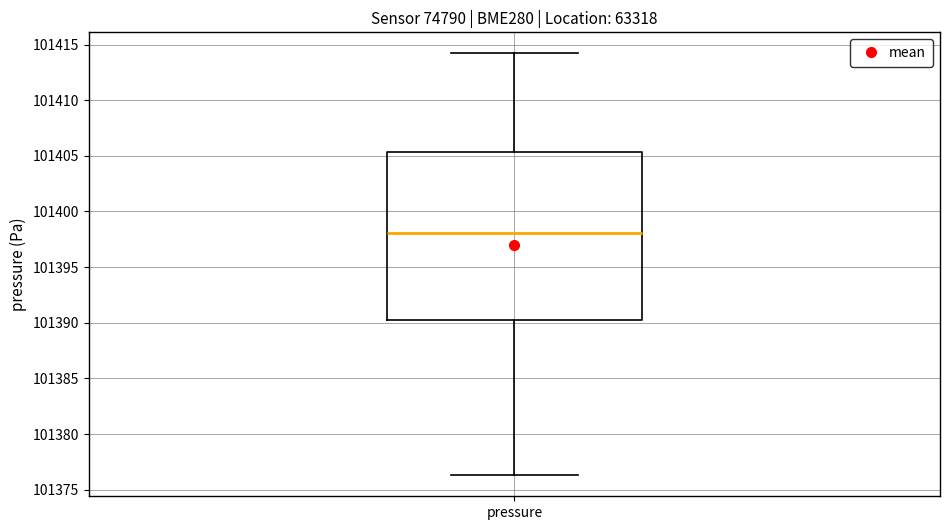

Transcribe this box plot: give where the median line is, the range the box spans, and where the two whiskers end, as read against the y-axis. The values are not printed on the chart, so give them approximately, as read against the axis.

median 101398.0, box 101390.0 to 101405.5, whiskers 101376.5 to 101414.0